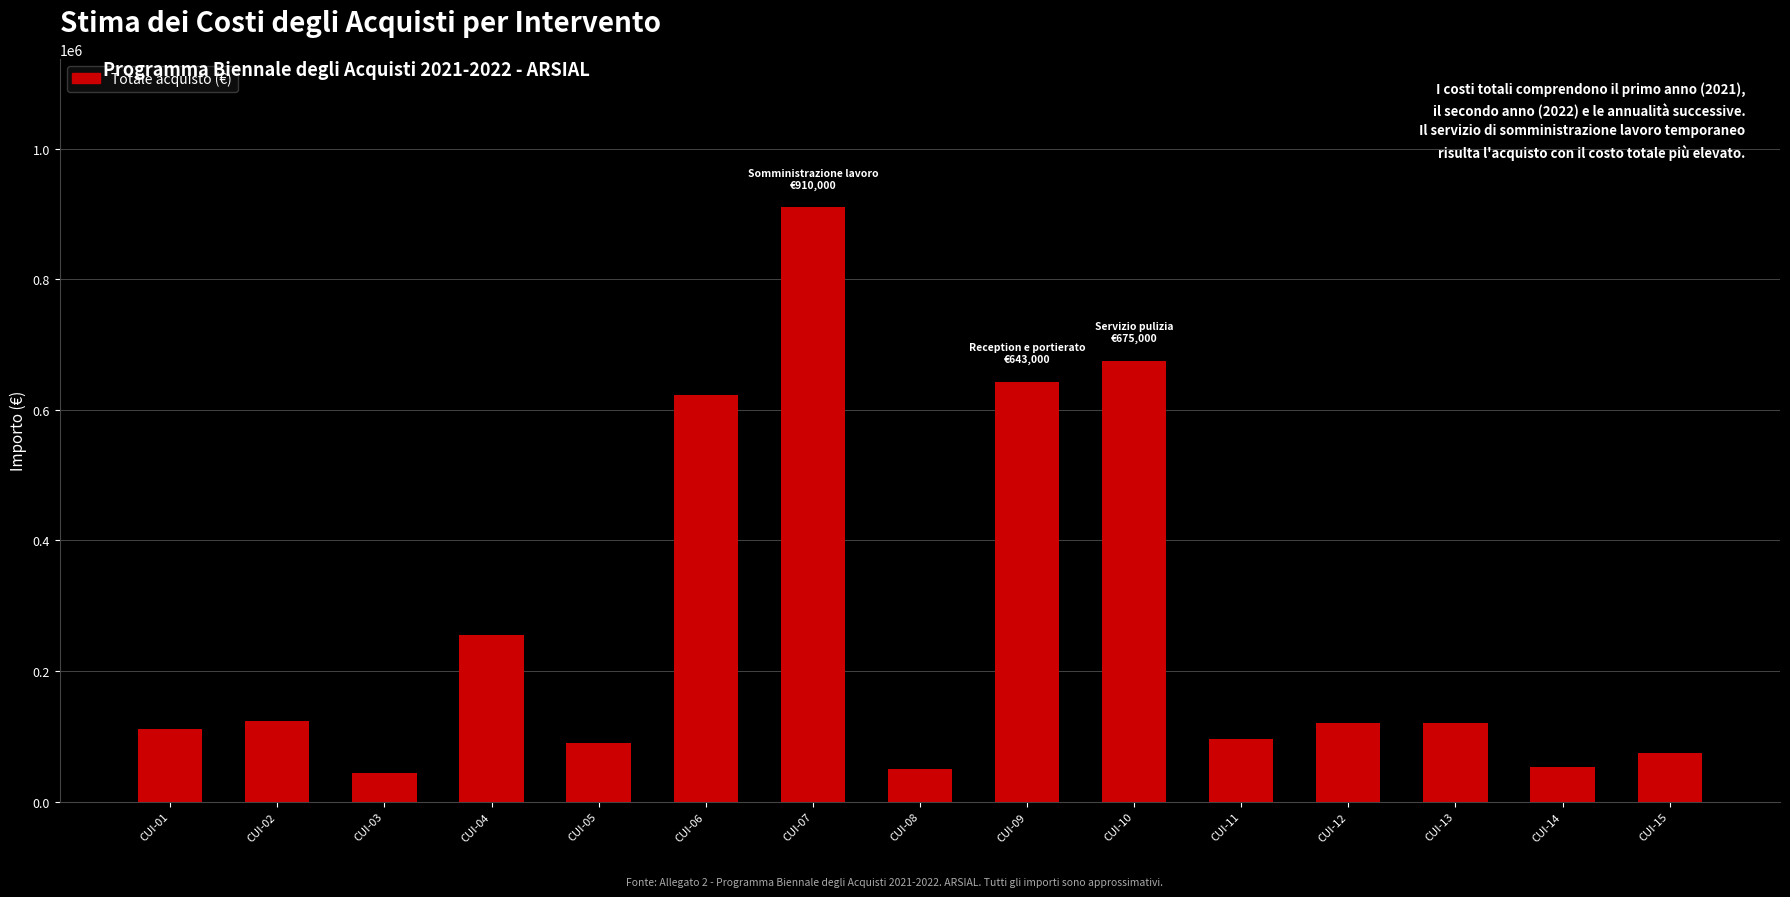

What is the sum of all values?

3989229.0